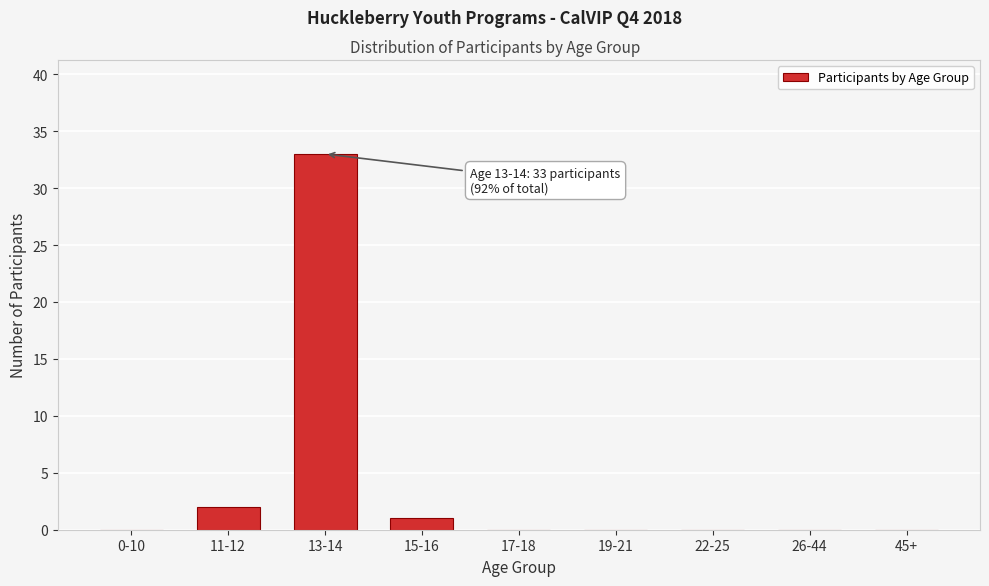

Reading left to right, transcribe all the data shown in this chart.

0-10=0	11-12=2	13-14=33	15-16=1	17-18=0	19-21=0	22-25=0	26-44=0	45+=0